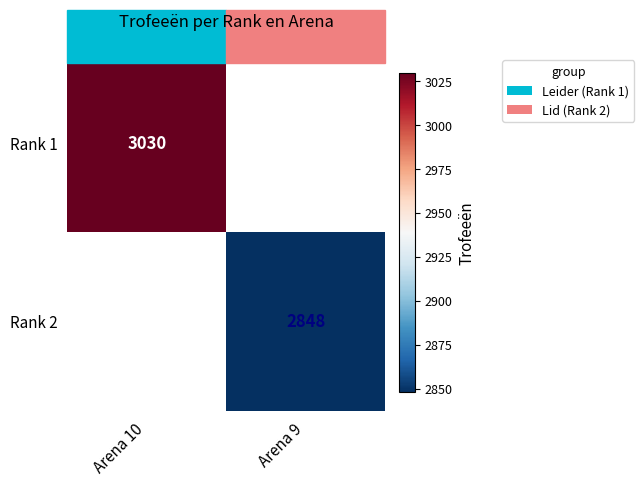

How many series are shown in this chart?

2